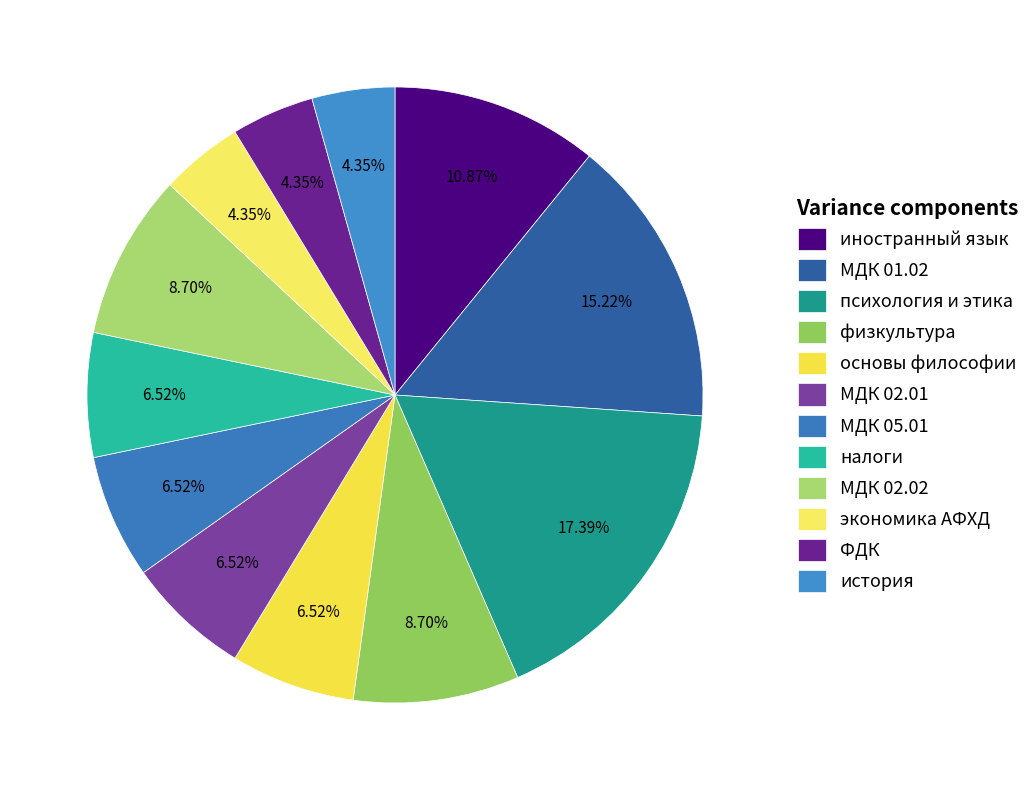

How many segments does this pie chart have?

12